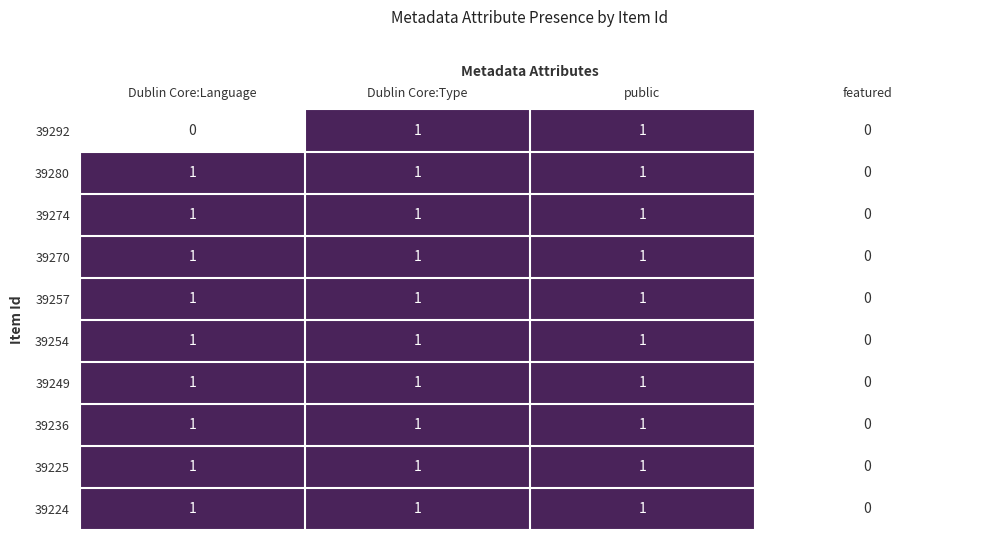

What is the total value across all series at Dublin Core:Type?

10